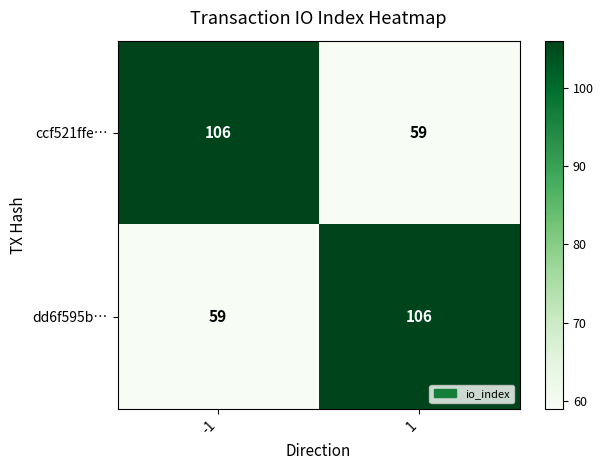

What is the difference between the maximum and minimum values in the dd6f595b… series?

47